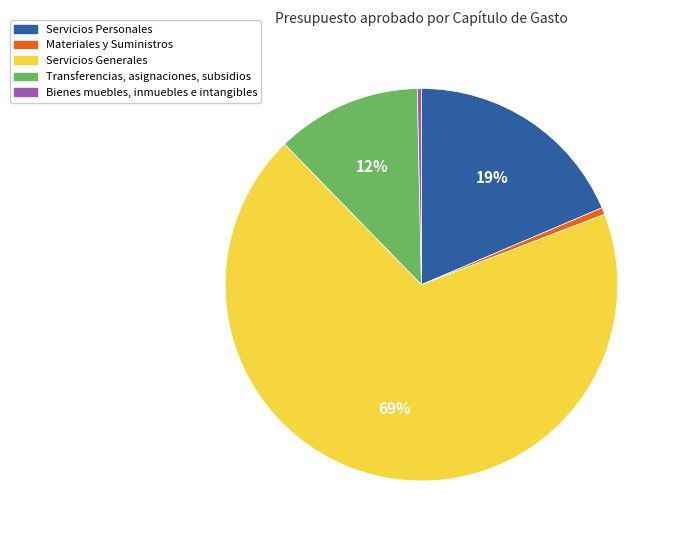

Which has a higher value, Transferencias, asignaciones, subsidios or Bienes muebles, inmuebles e intangibles?

Transferencias, asignaciones, subsidios